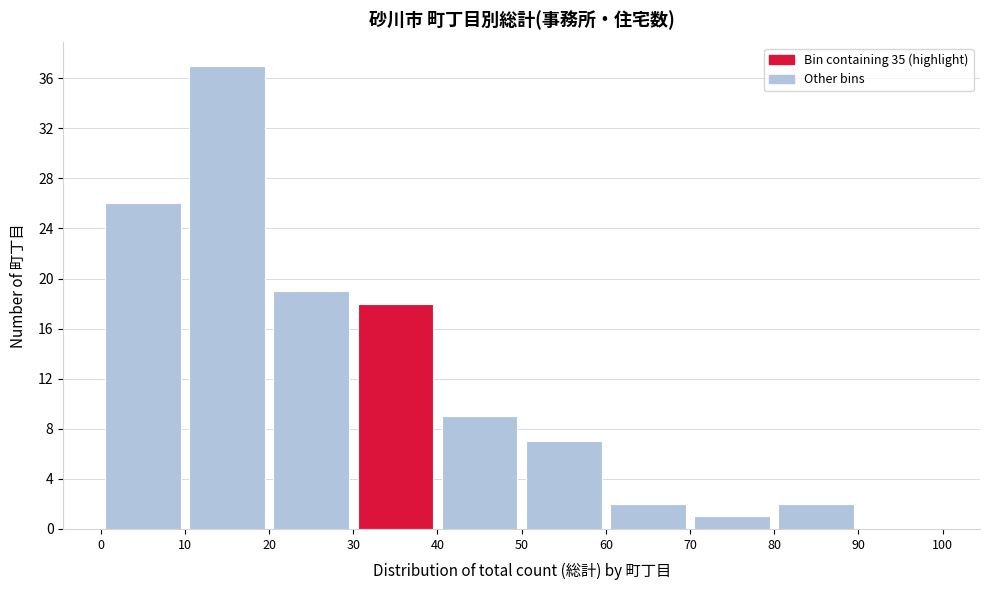

Reading left to right, transcribe this chart: for each bar, give the range it covers on the x-axis and its height. The values are not printed on the chart, so give them approximately, as read against the axis.

0 to 10: 26
10 to 20: 37
20 to 30: 19
30 to 40: 18
40 to 50: 9
50 to 60: 7
60 to 70: 2
70 to 80: 1
80 to 90: 2
90 to 100: 0